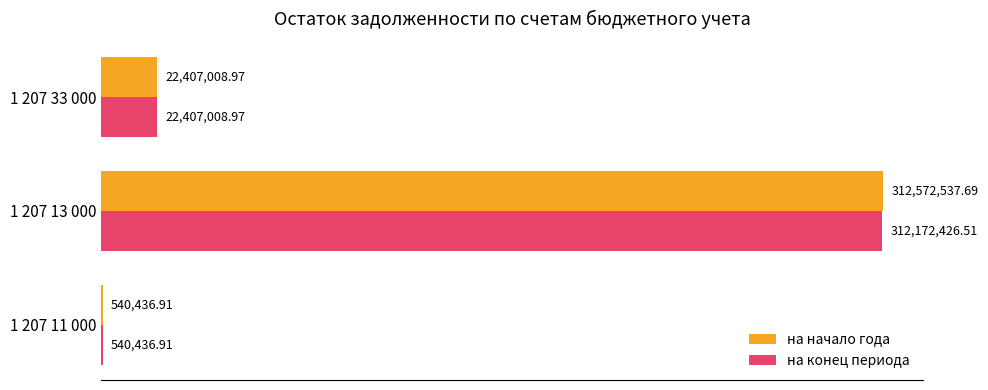

What are all the series names shown in the legend?

на начало года, на конец периода